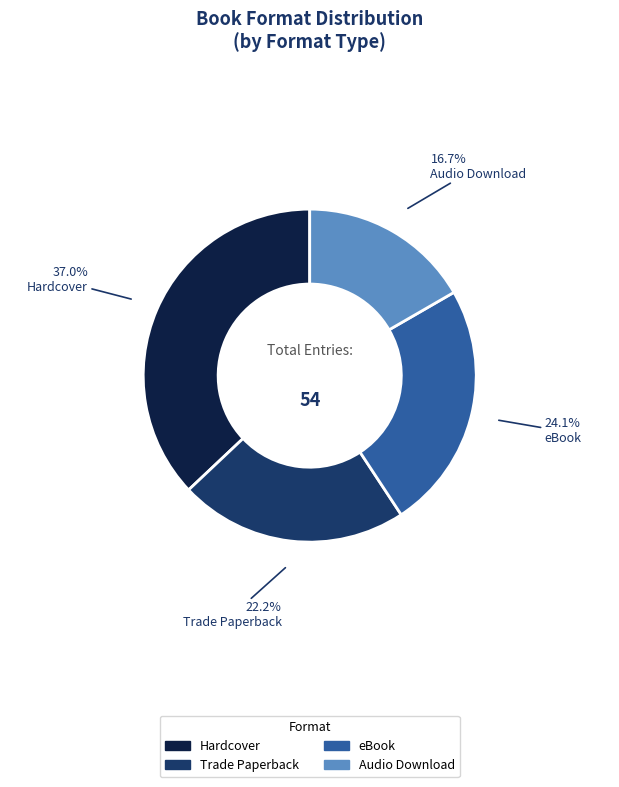

What is the smallest slice in the pie chart?

Audio Download